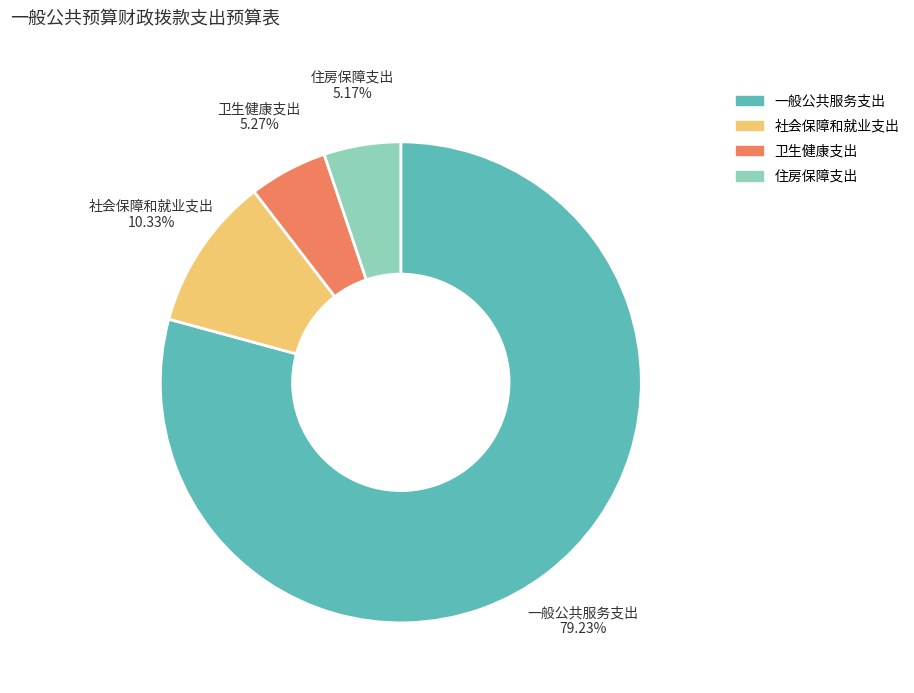

Between 社会保障和就业支出 and 住房保障支出, which is larger?

社会保障和就业支出